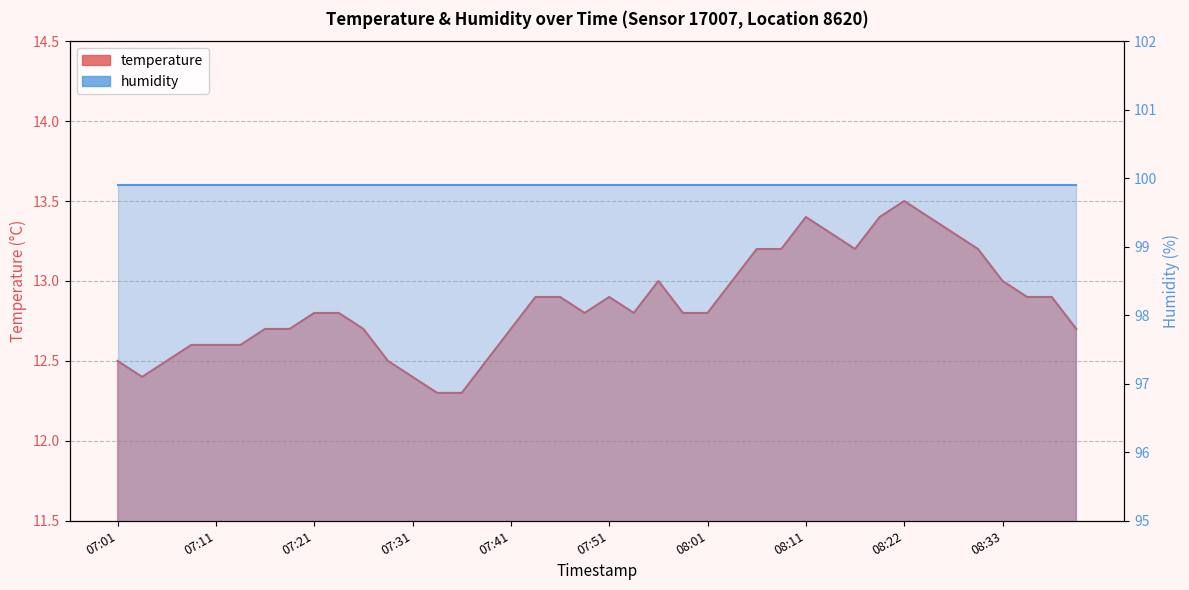

Which category has the lowest value across all series?

07:33